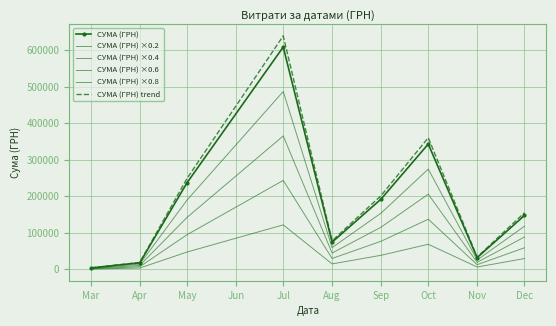

What is the maximum value shown in the chart?

639113.1